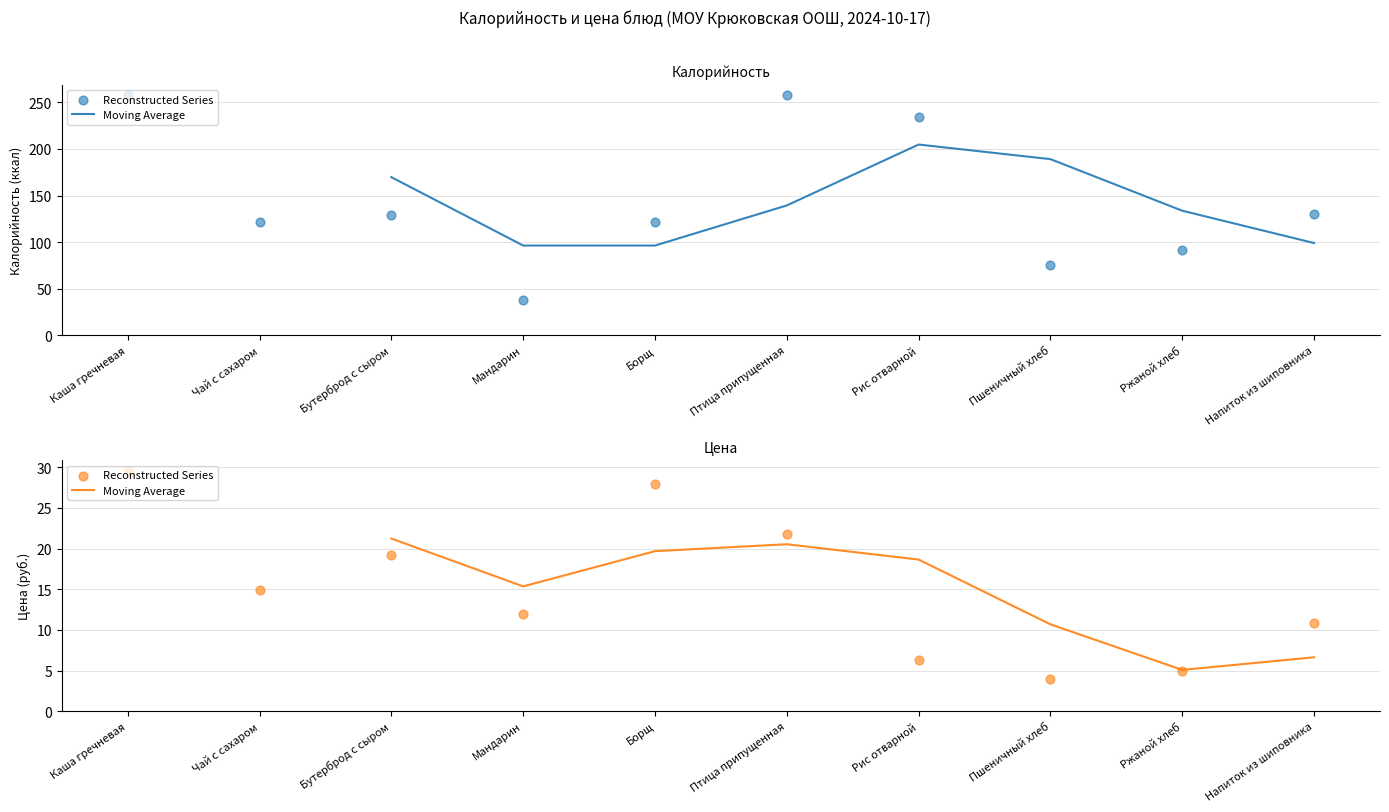

Which series has the largest total across all categories?

Калорийность